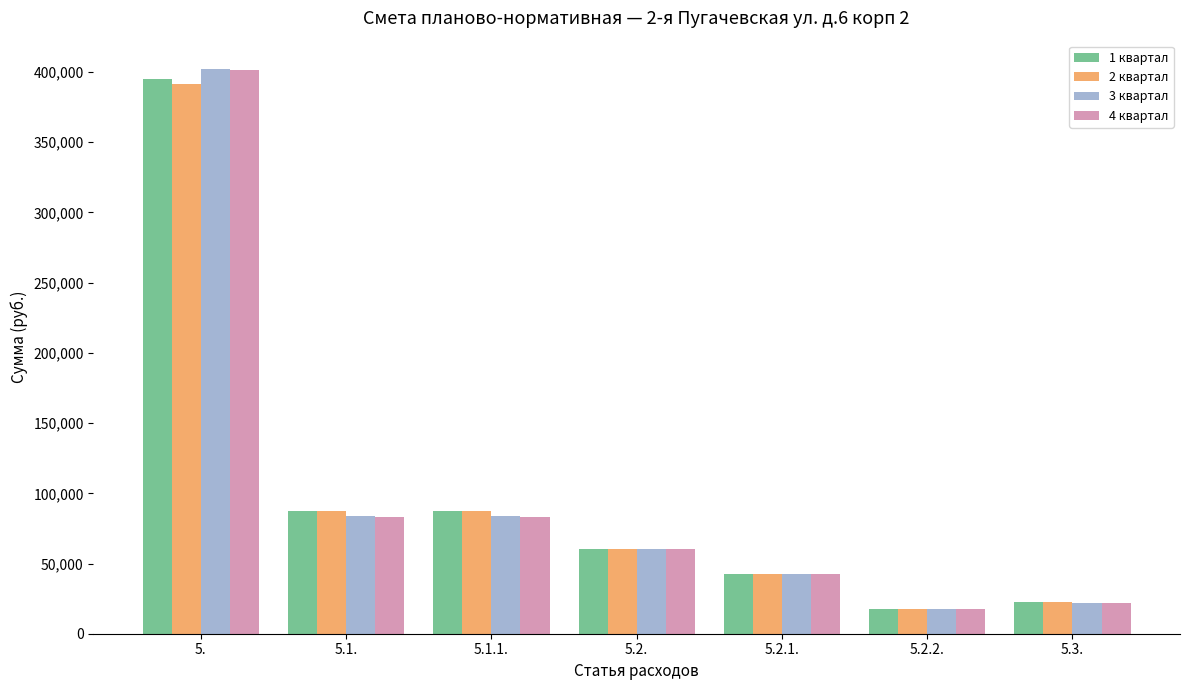

Is the value of 3 квартал at 5.2.1. greater than the value of 1 квартал at 5.1.?

No